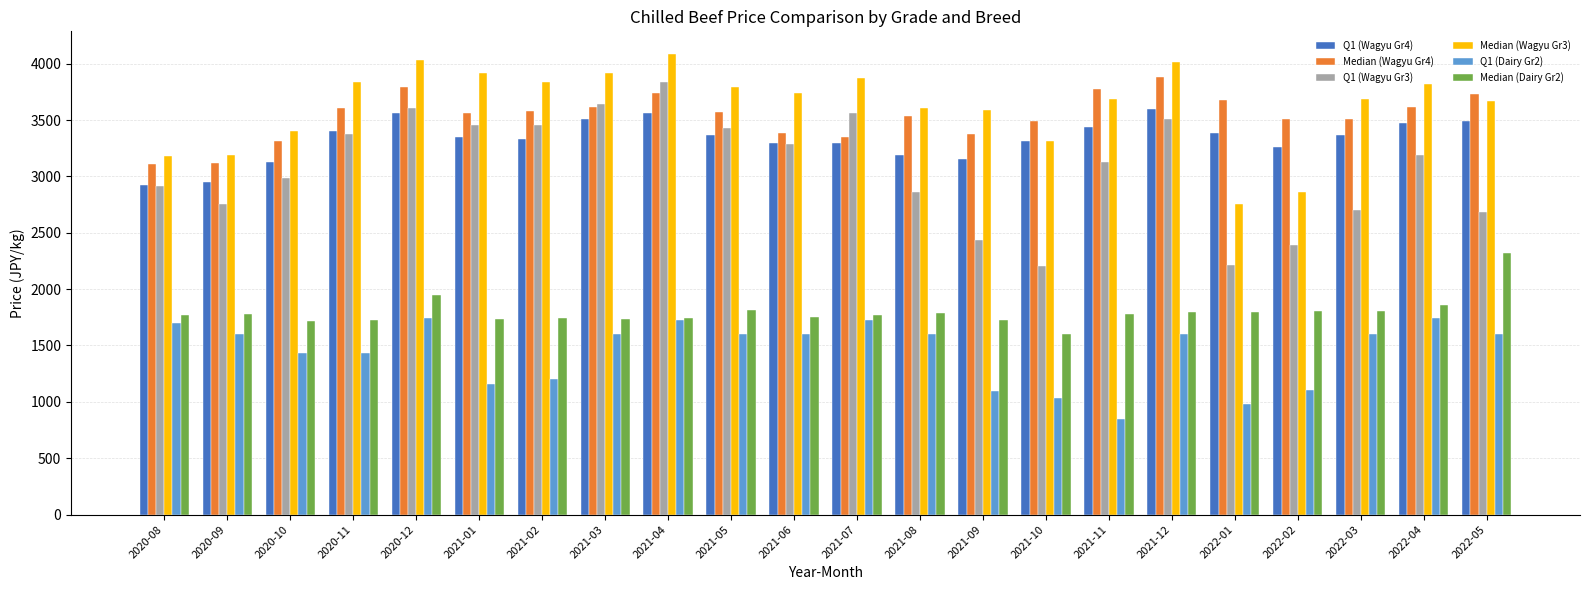

The Q1 (Wagyu Gr3) series shows 3186 at 2022-04. True or false?

True